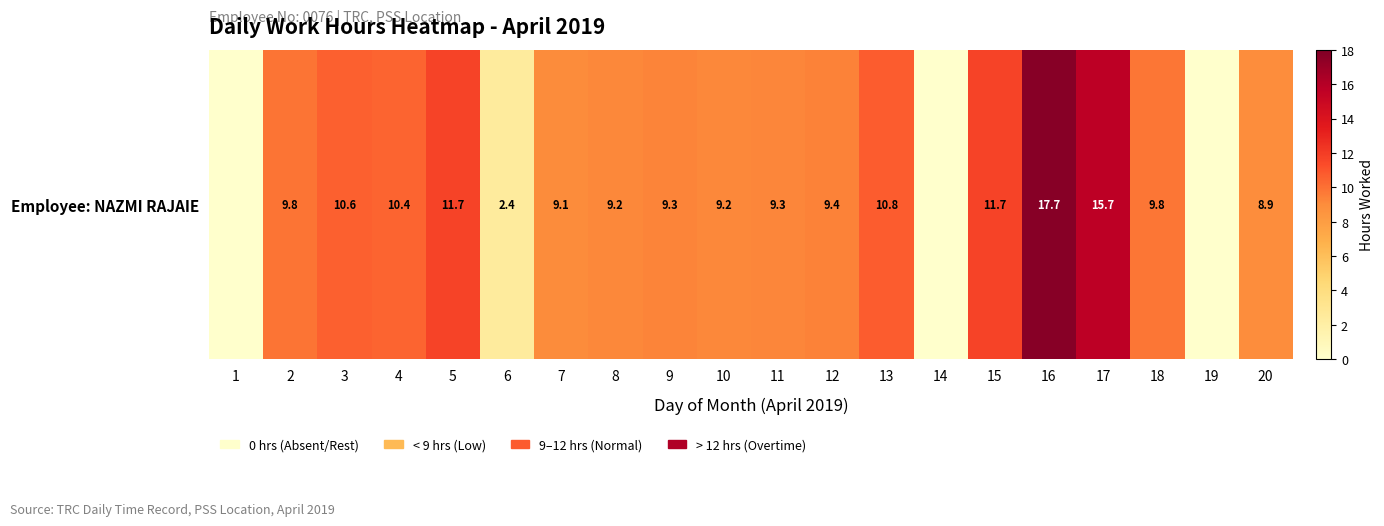

Is it true that the value at 20 is 8.9?

True